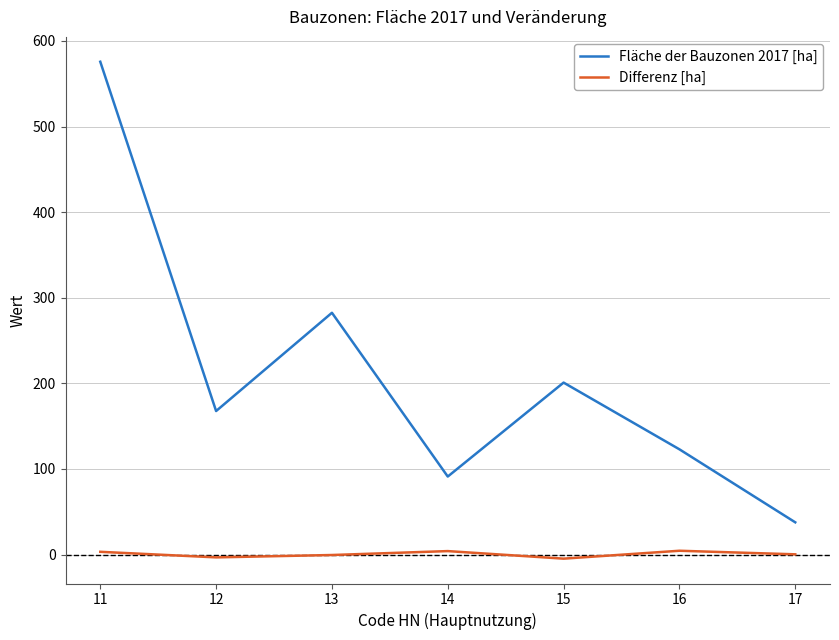

True or false: Fläche der Bauzonen 2017 [ha] and Differenz [ha] intersect in this chart.

False